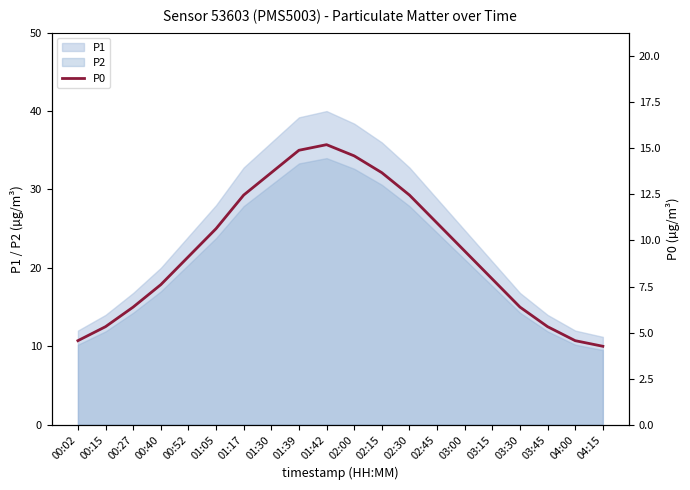

Reading left to right, transcribe all the data shown in this chart.

00:02=4.6	00:15=5.3	00:27=6.4	00:40=7.6	00:52=9.1	01:05=10.6	01:17=12.5	01:30=13.7	01:39=14.9	01:42=15.2	02:00=14.6	02:15=13.7	02:30=12.5	02:45=10.9	03:00=9.4	03:15=7.9	03:30=6.4	03:45=5.3	04:00=4.6	04:15=4.3